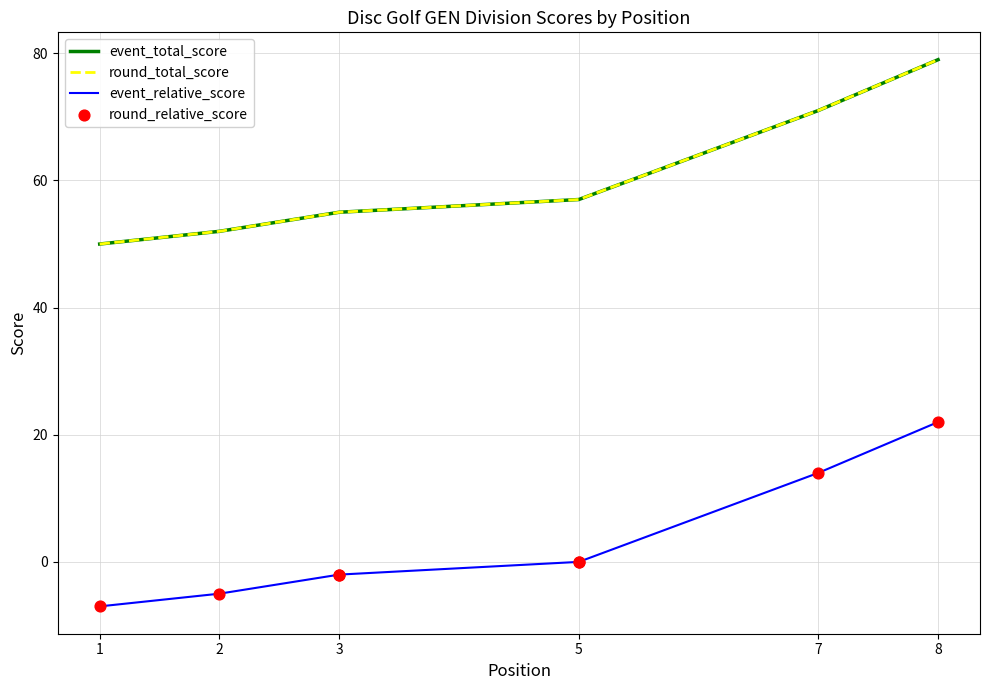

What is the total value across all series at 3?

106